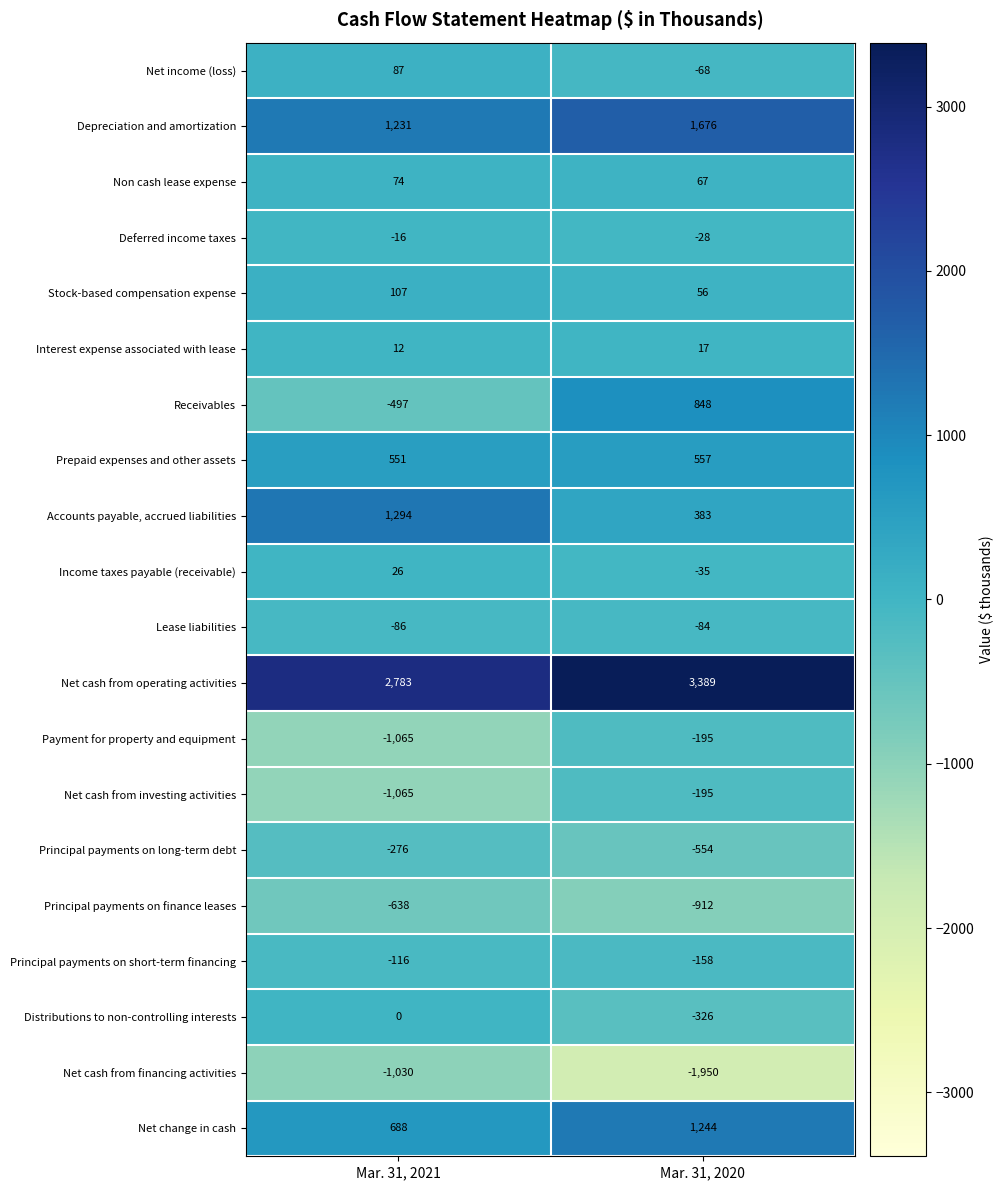

At which label is Lease liabilities closest to -85?

Mar. 31, 2021